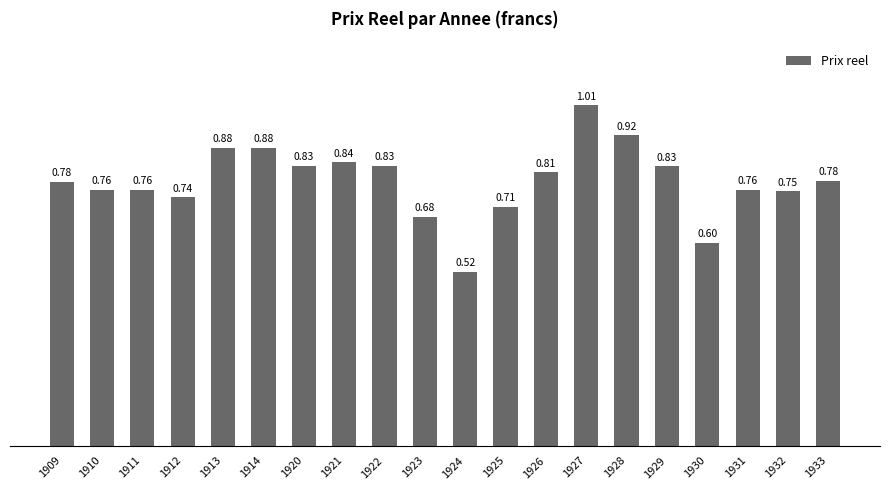

What is the difference between the second highest and minimum values?

0.4